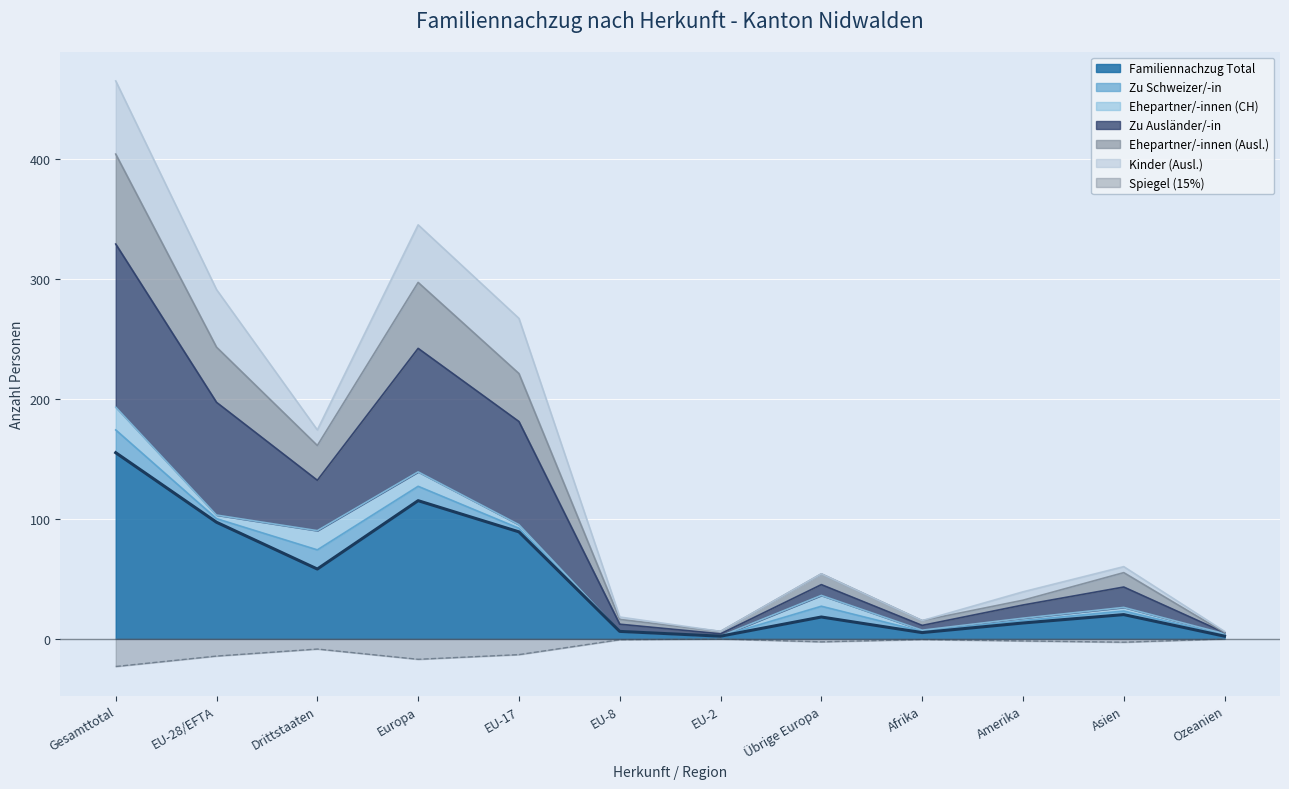

Where is the first local minimum for Zu Ausländer/-in?

Europa